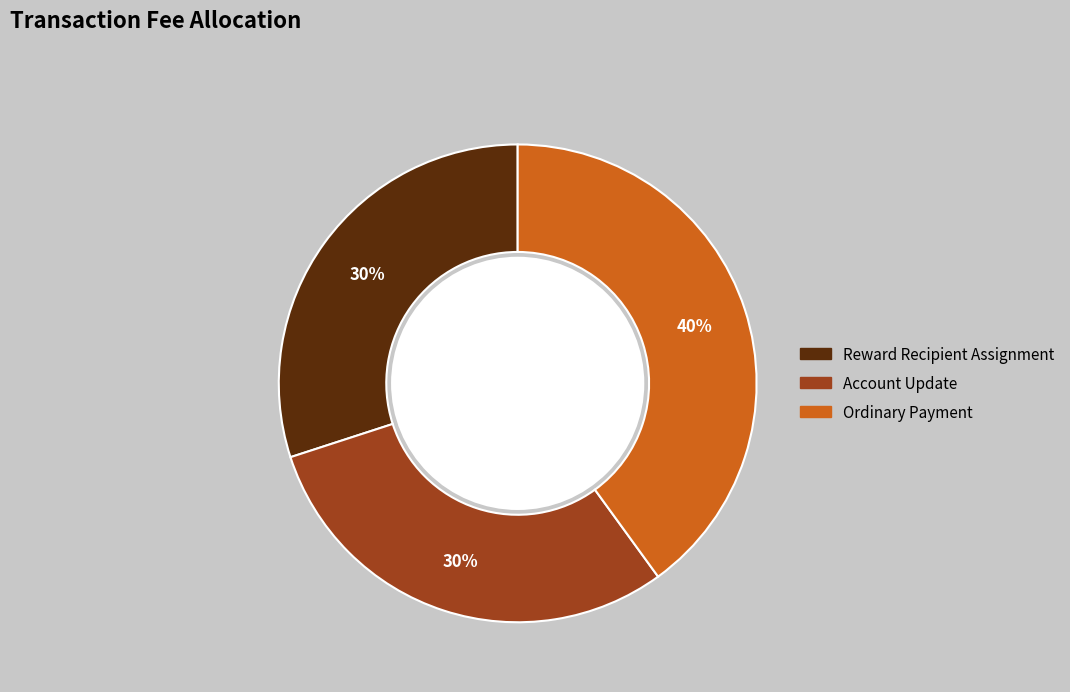

Count the number of slices in the pie.

3